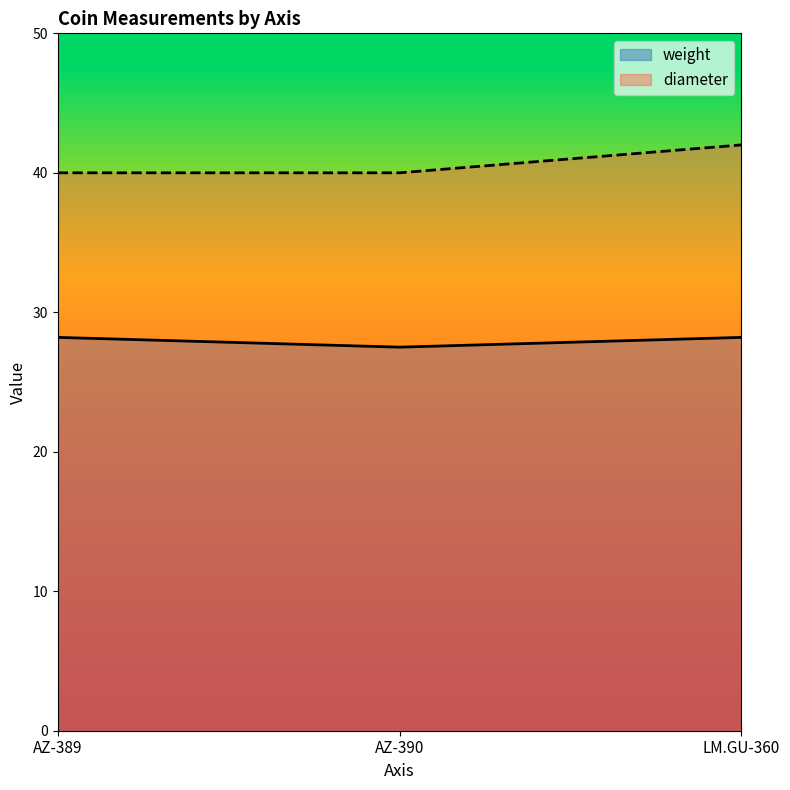

Reading right to left, list all the values displayed in this chart.

weight: LM.GU-360=28.2	AZ-390=27.5	AZ-389=28.2
diameter: LM.GU-360=42.0	AZ-390=40.0	AZ-389=40.0